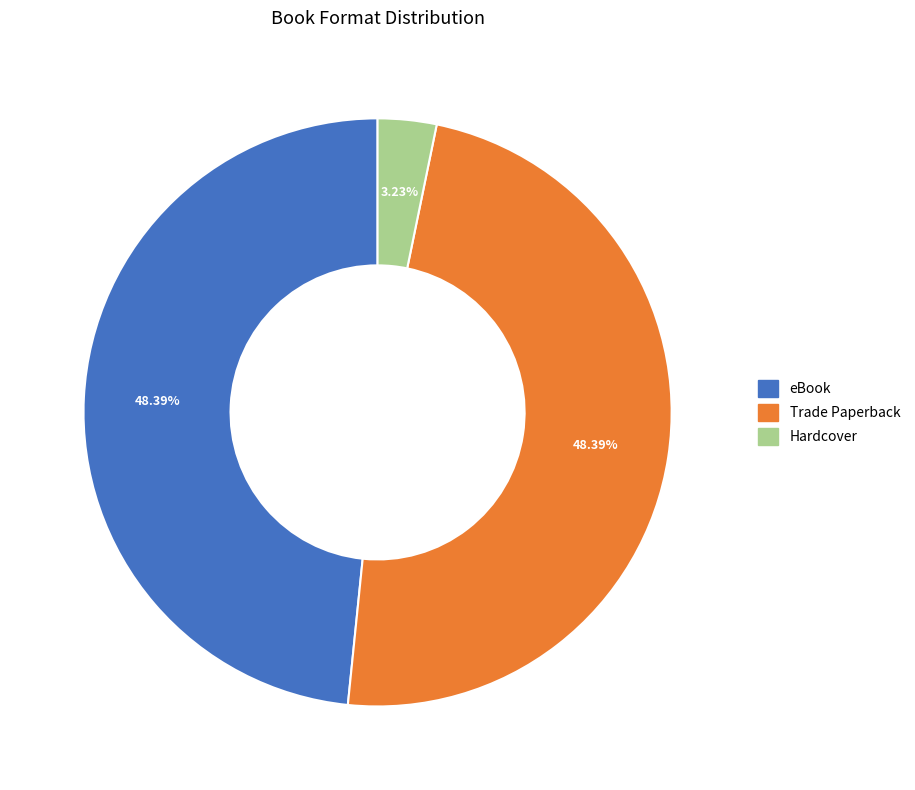

Count the number of slices in the pie.

3